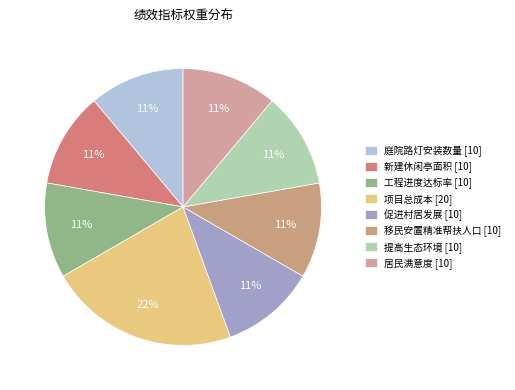

Between 工程进度达标率 [10] and 居民满意度 [10], which is larger?

工程进度达标率 [10]